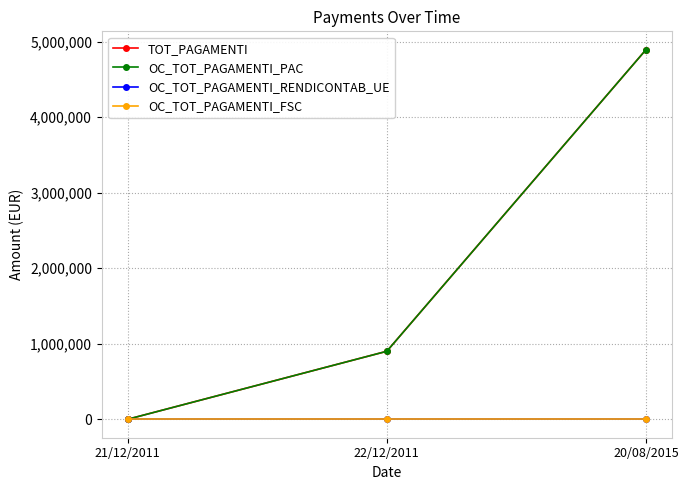

Is this an area chart (filled region under the line)?

No